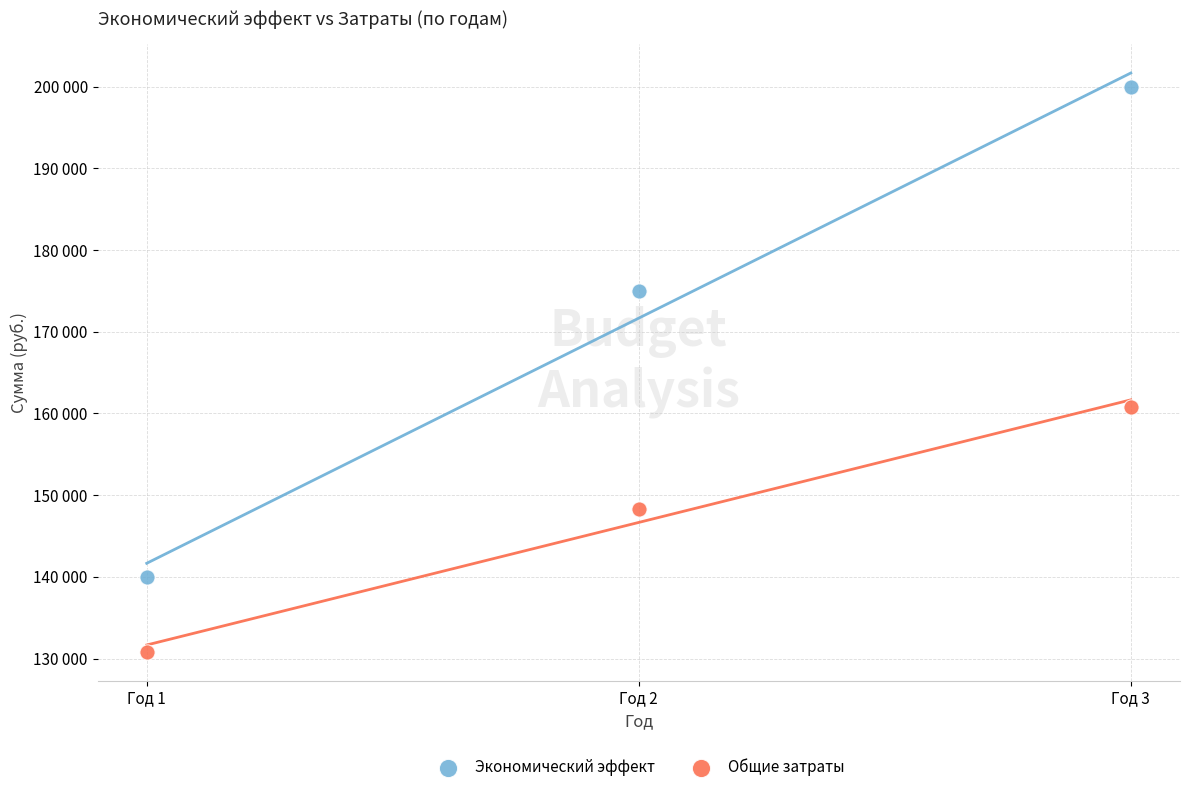

What are all the series names shown in the legend?

Экономический эффект, Общие затраты